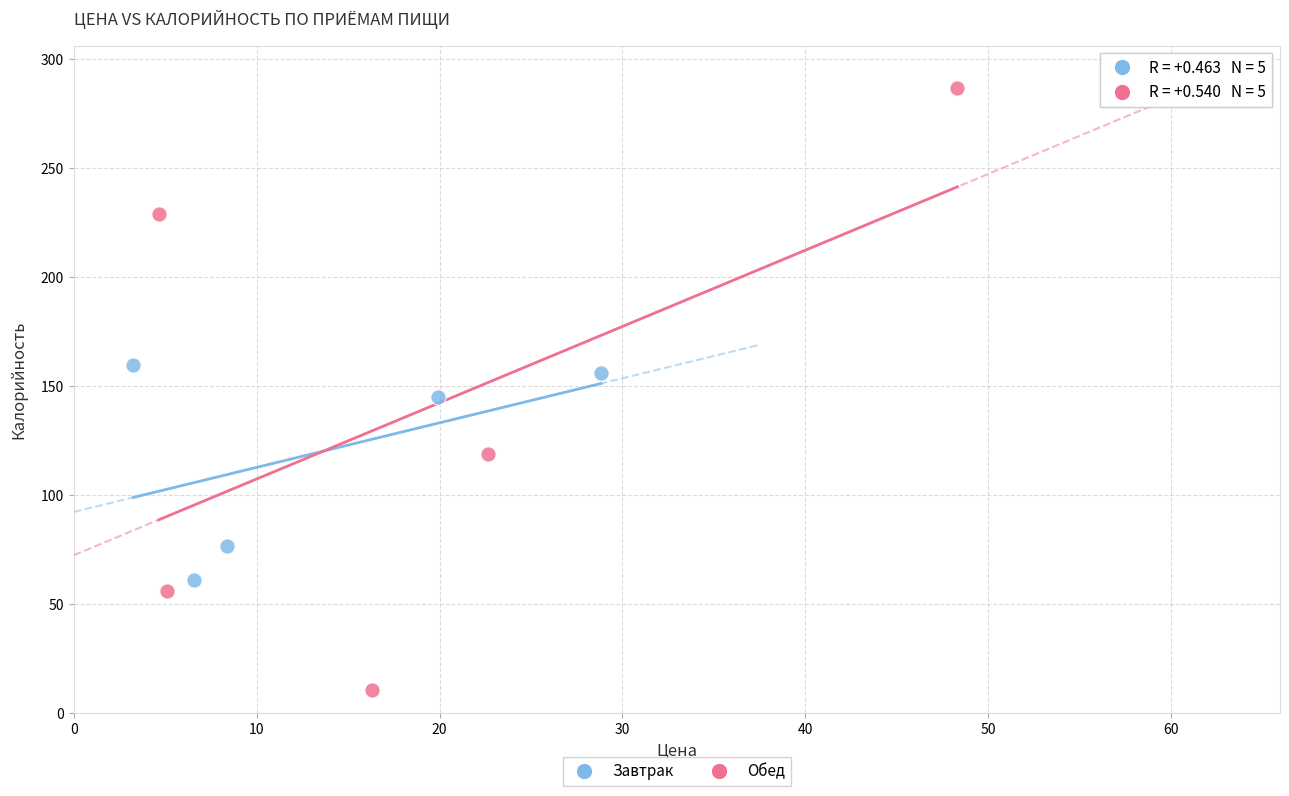

Which series reaches the maximum Y coordinate?

Обед